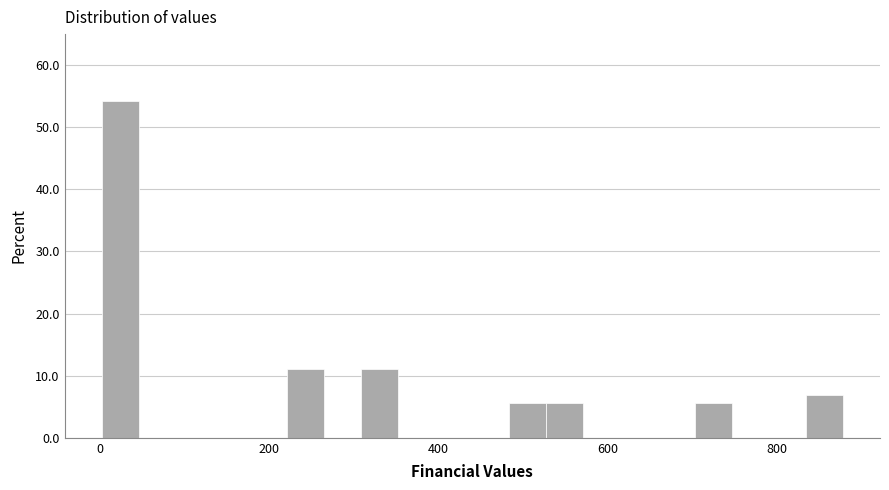

Read against the x-axis, roughly where is the centre of the tallest bar?

20